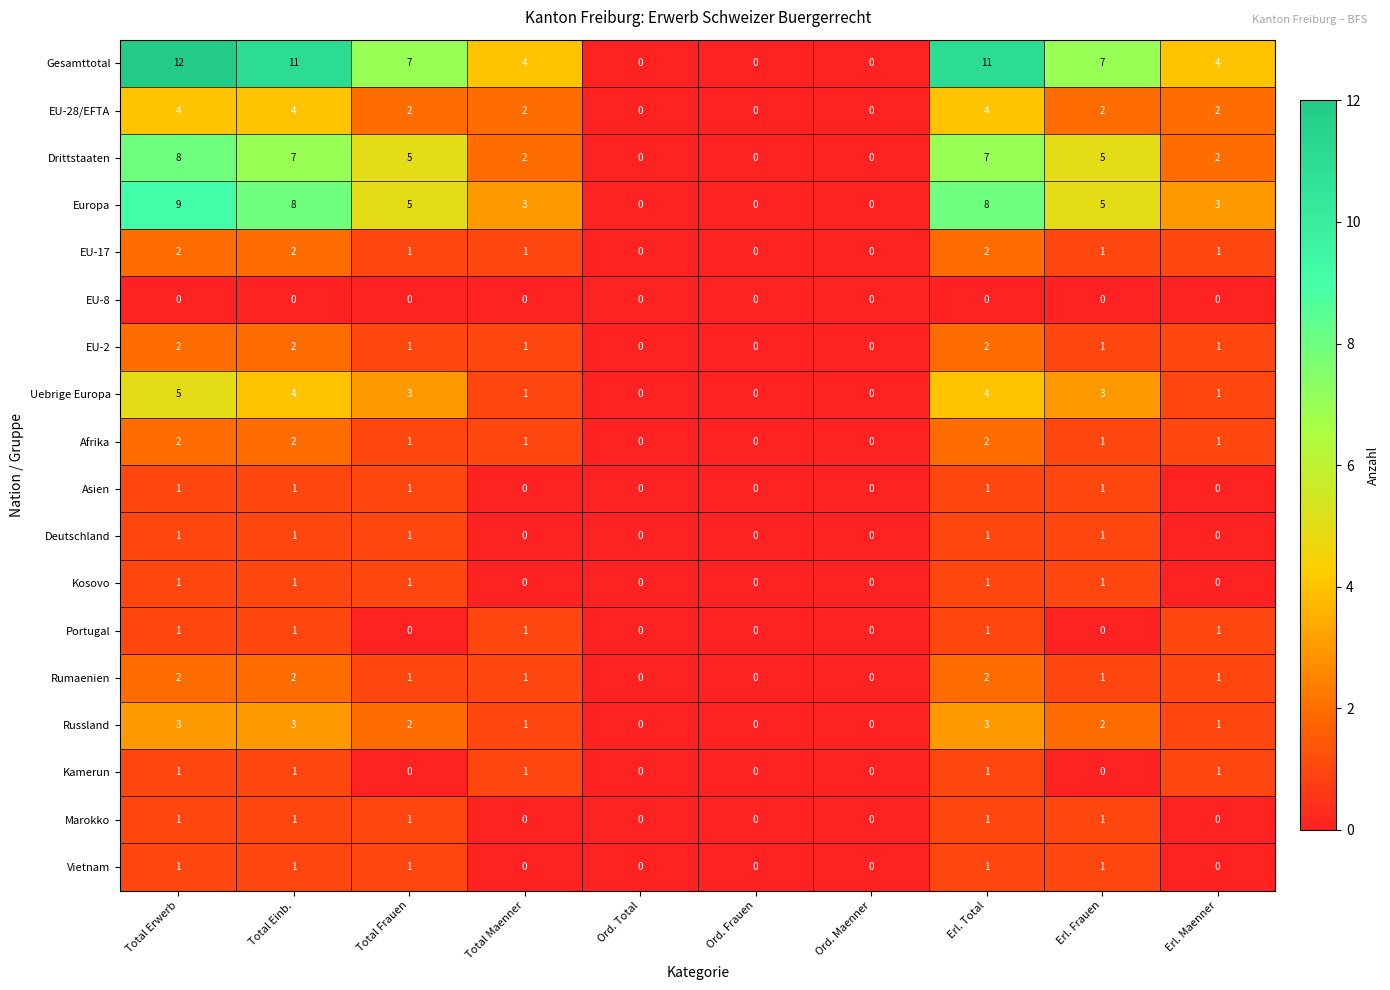

The value of Europa at Total Maenner is 3. True or false?

True